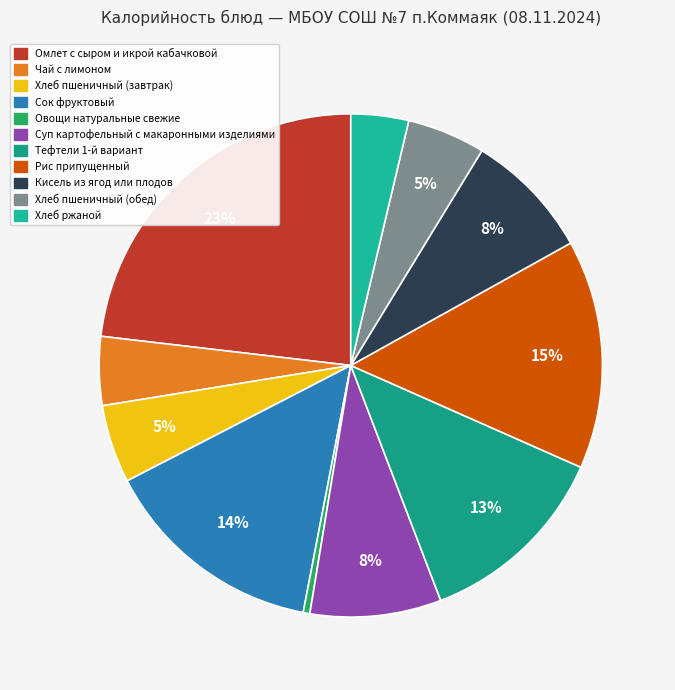

Approximately how many times larger is the value at Чай с лимоном compared to Хлеб ржаной?

1.2